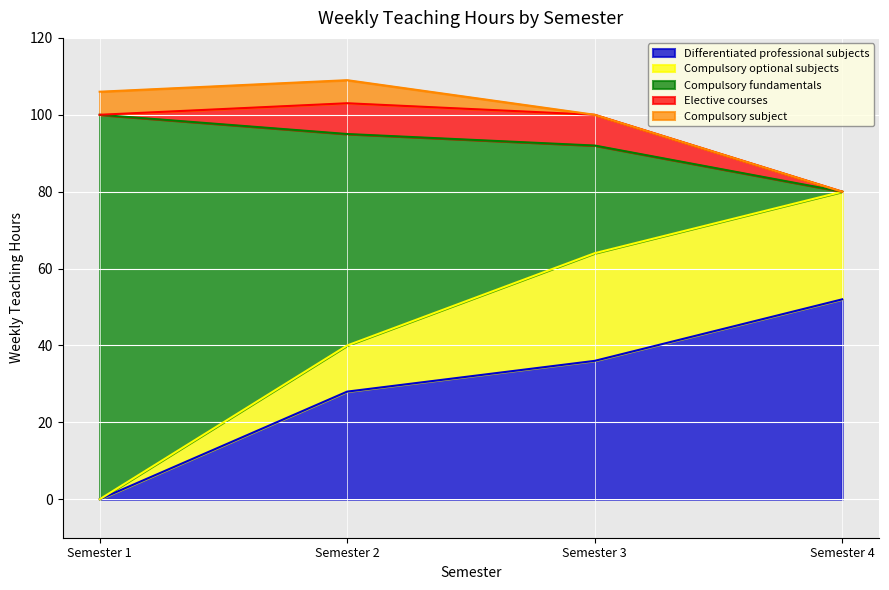

Which series has the largest range (max minus min)?

Compulsory fundamentals